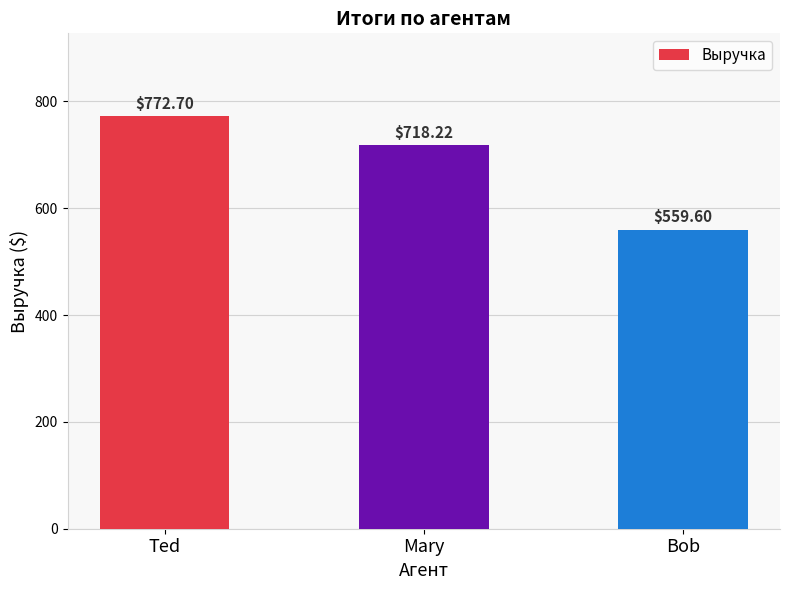

Reading right to left, list all the values displayed in this chart.

559.6	718.2	772.7